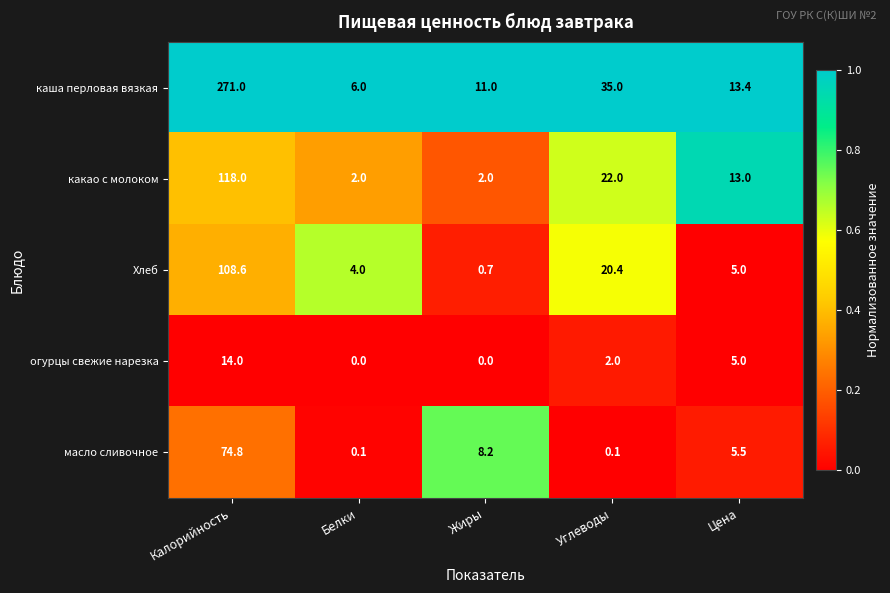

What is the total value across all series at Жиры?

21.9